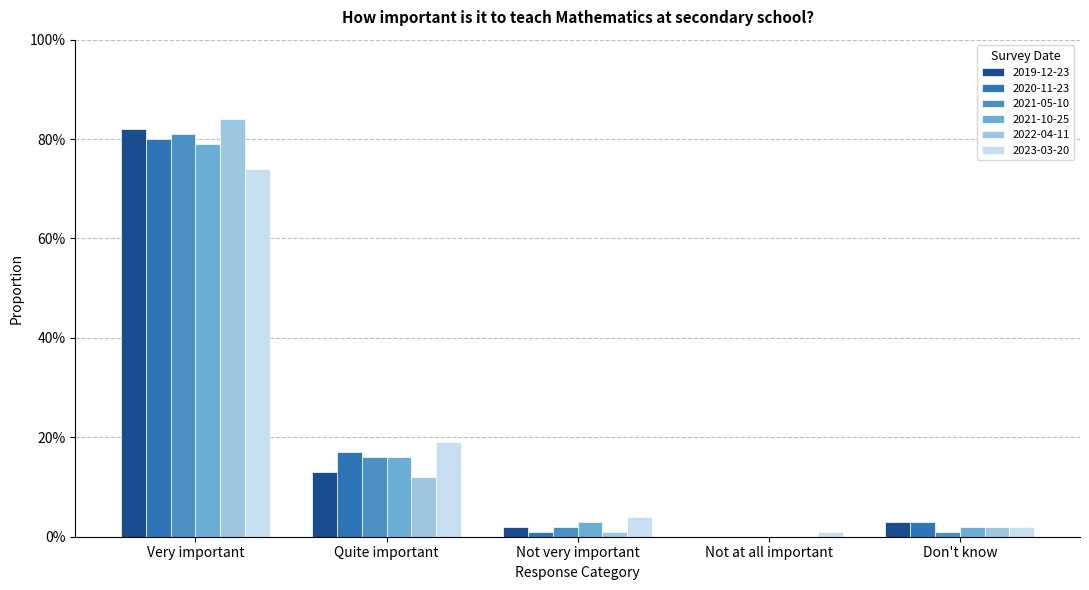

Are the bars horizontal?

No